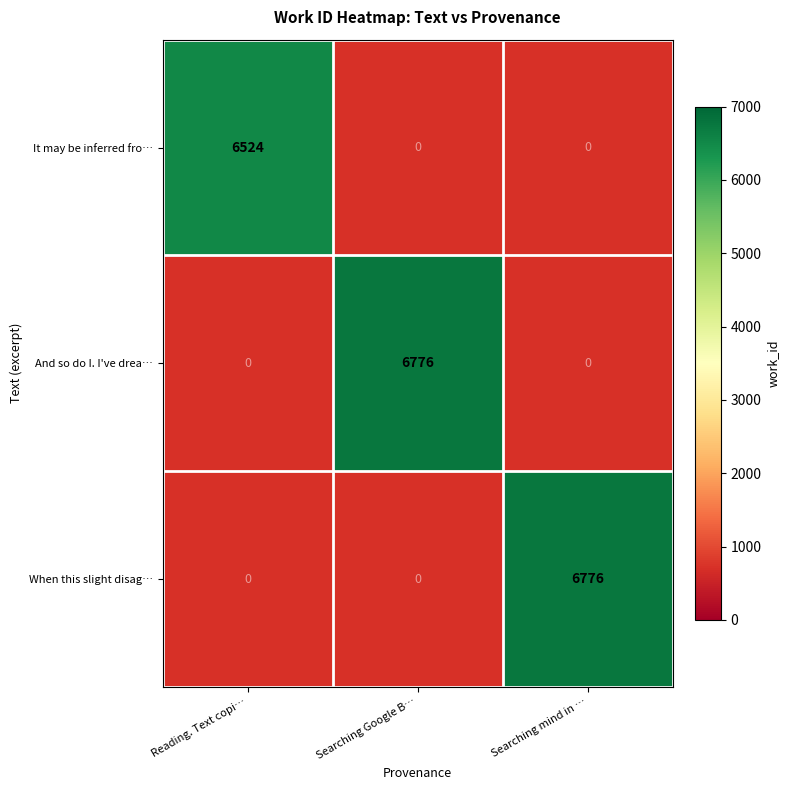

What is the smallest value displayed?

6524.0